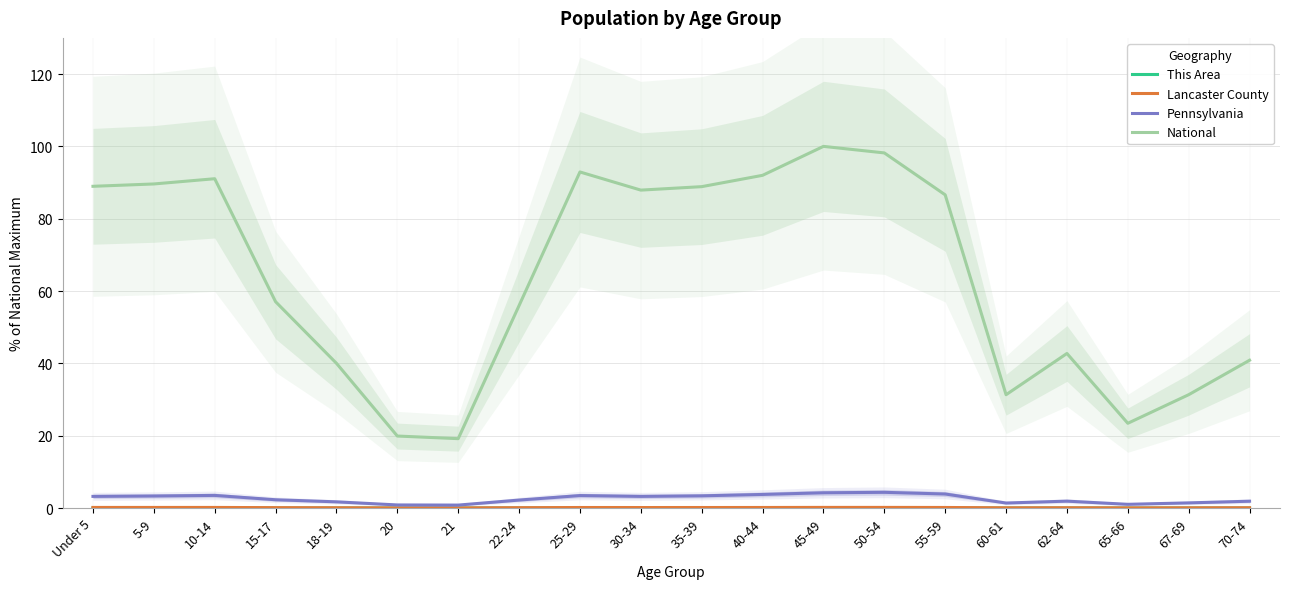

What is the greatest value displayed?

100.0